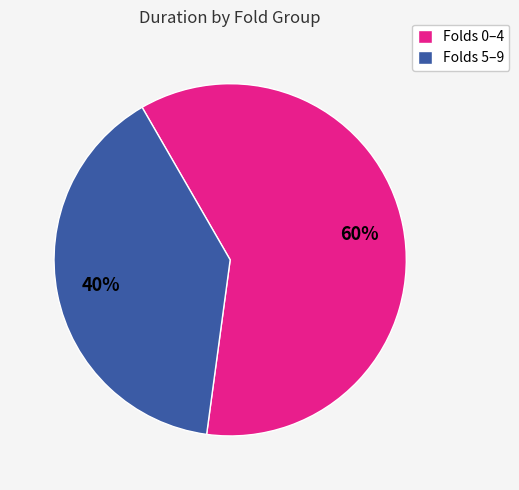

The Folds 5–9 slice represents 25% of the pie. True or false?

False